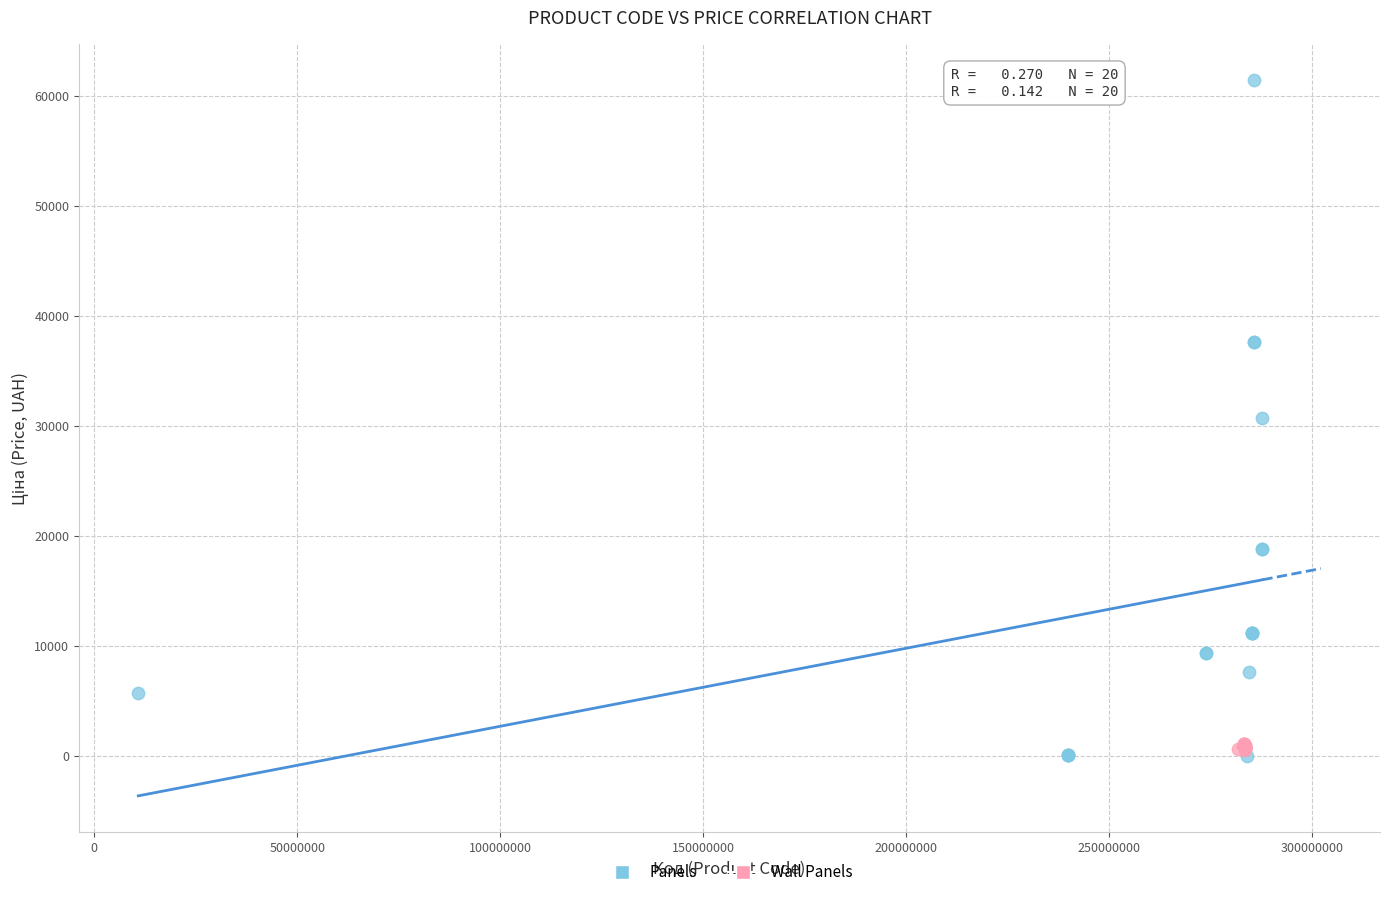

Which series has the widest spread of Y values?

Panels